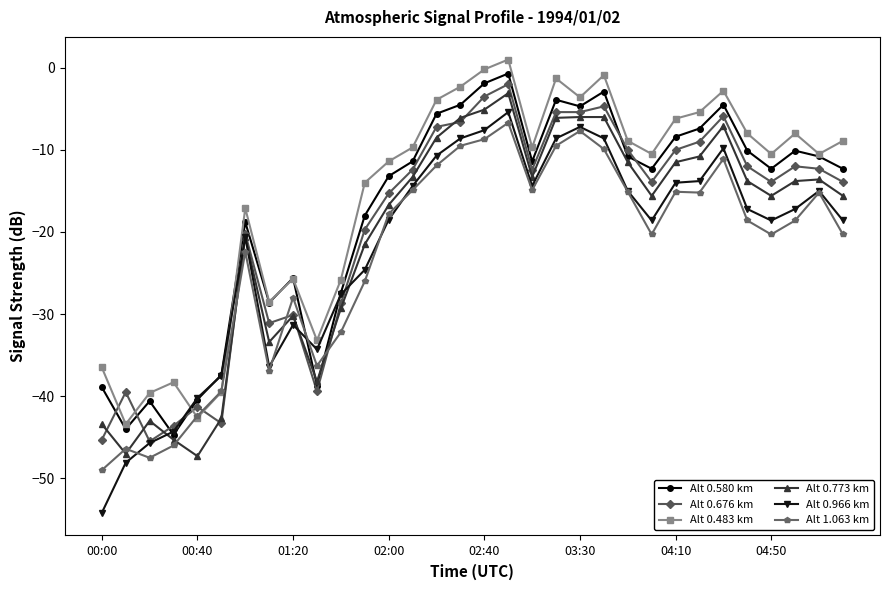

Which series has the largest range (max minus min)?

Alt 0.966 km